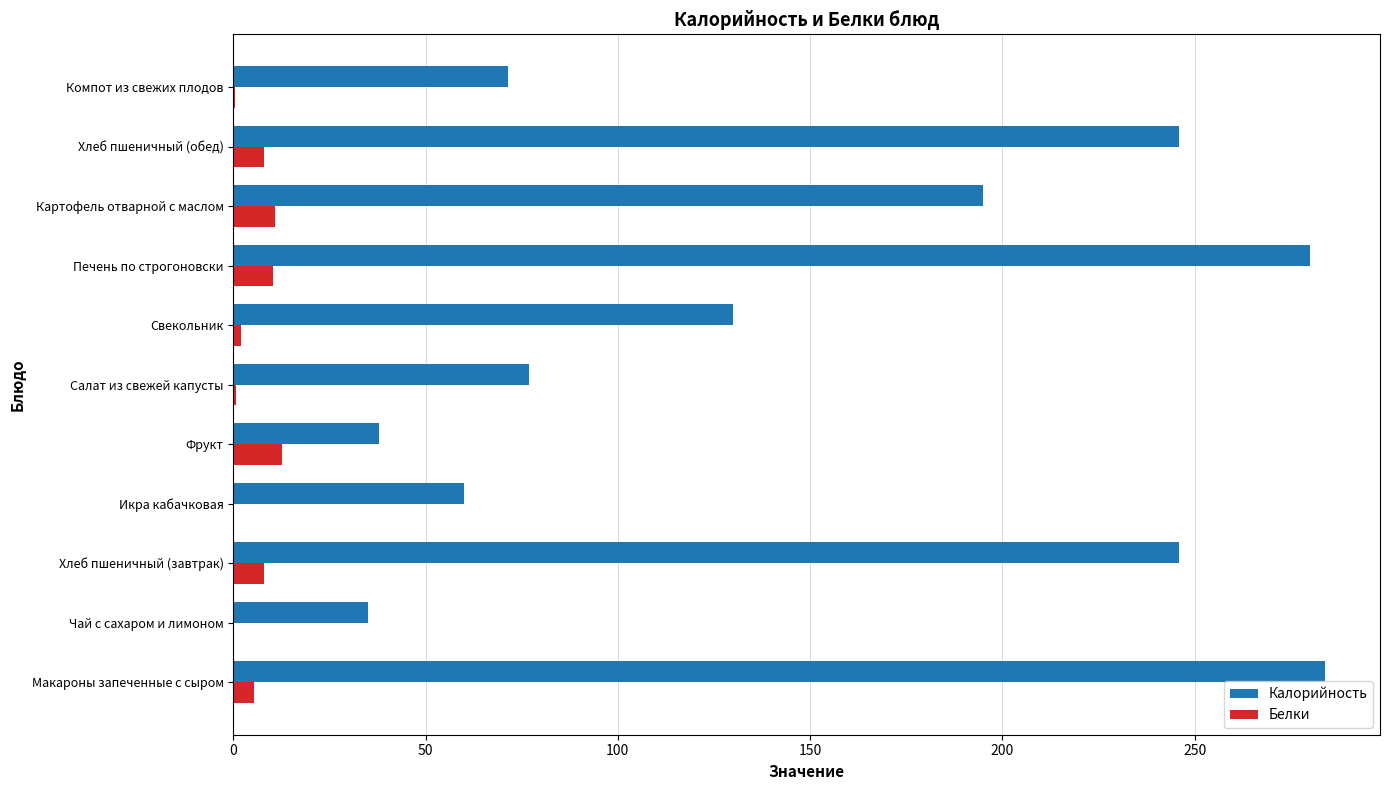

Which series has the widest spread of values?

Калорийность